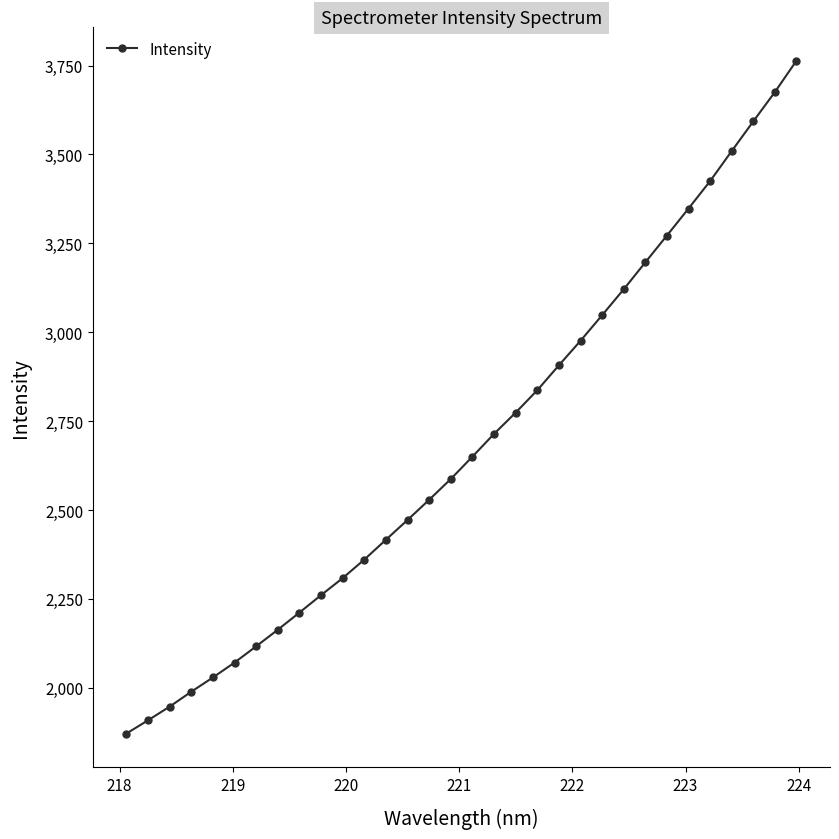

True or false: there are more than 2 points higher than both neighbors.

False